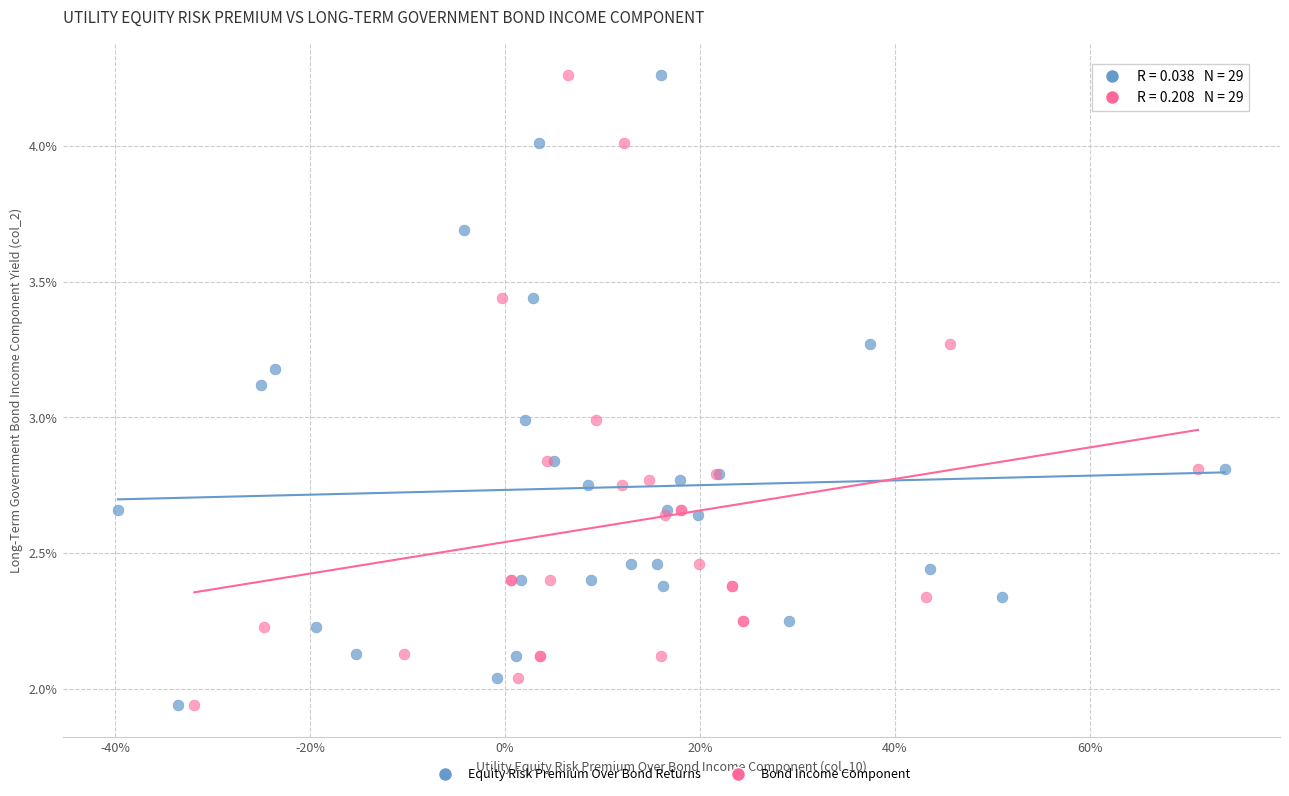

What are all the series names shown in the legend?

Equity Risk Premium Over Bond Returns, Bond Income Component